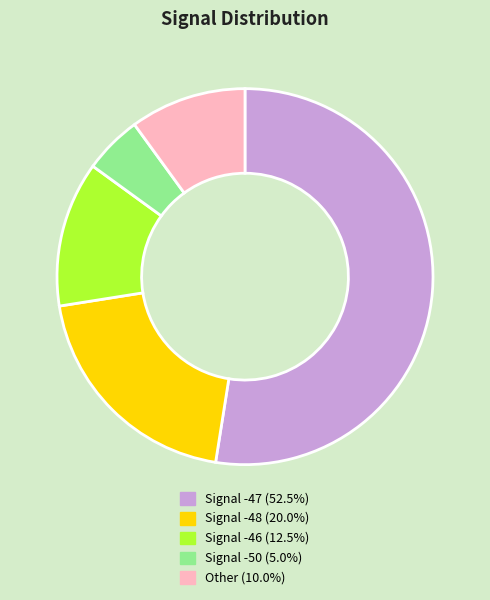

Does any single category account for the majority?

Yes